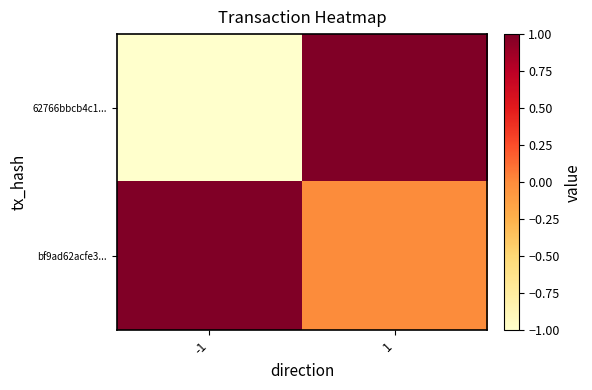

Which has a higher value, 1 or -1?

1